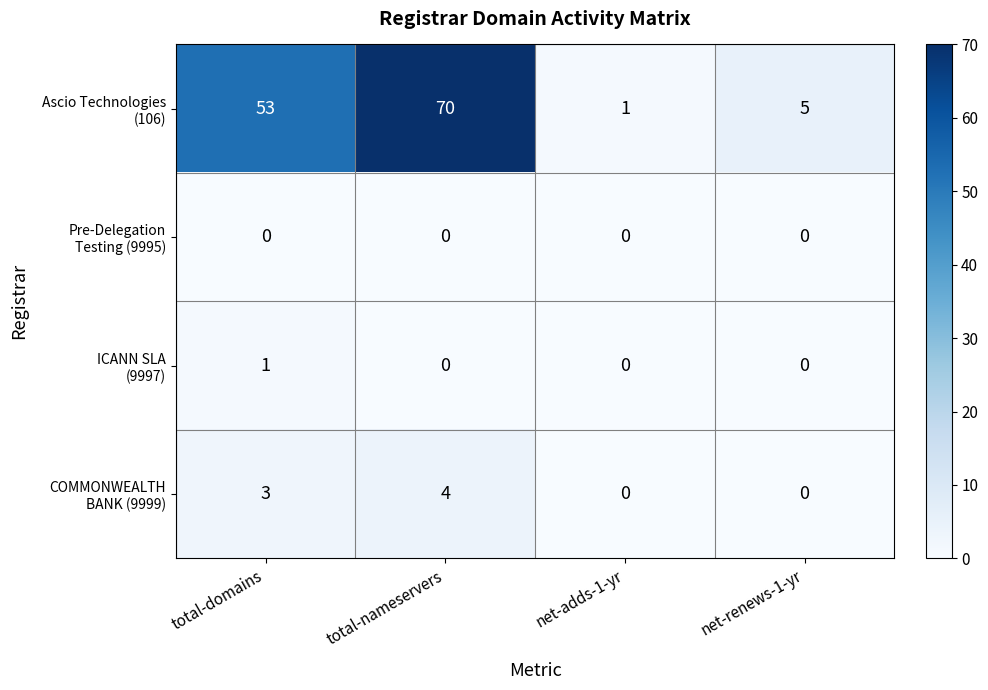

What is the spread (max minus min) of values at net-renews-1-yr?

5